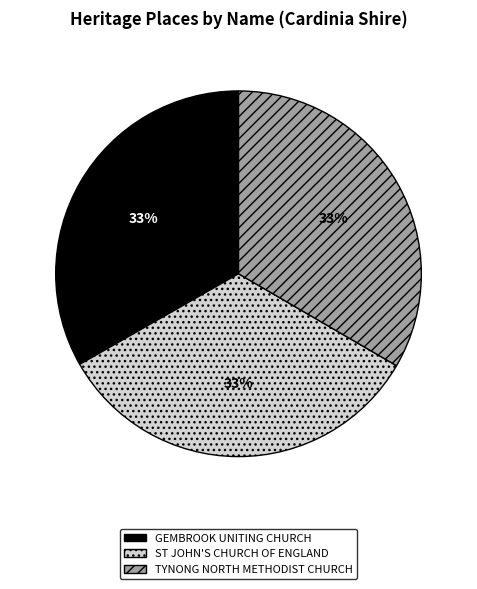

Is there any slice that represents more than half of the pie?

No